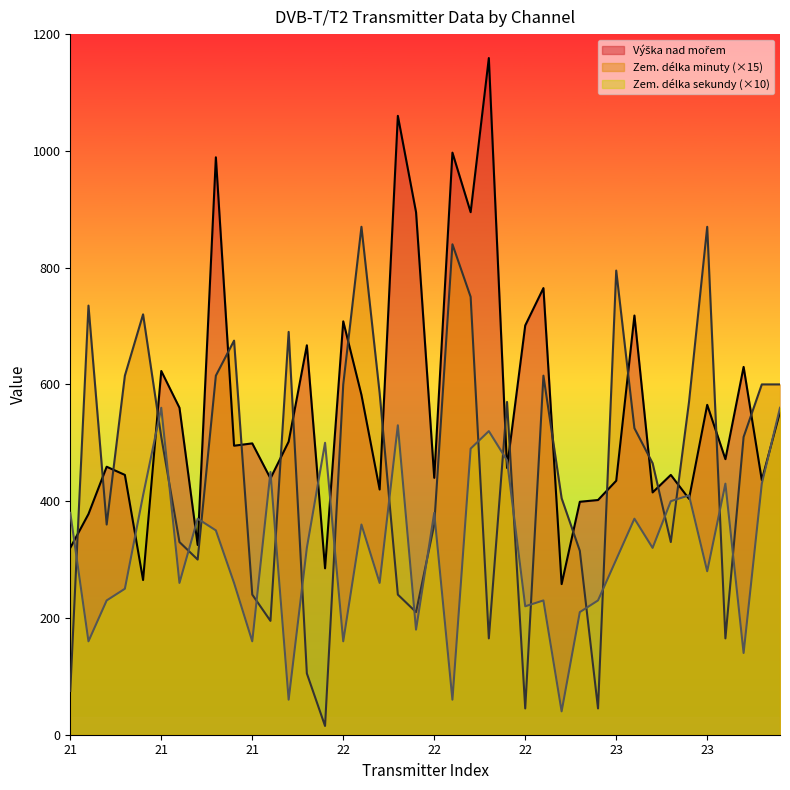

Which has a higher value, 21 or 21?

21